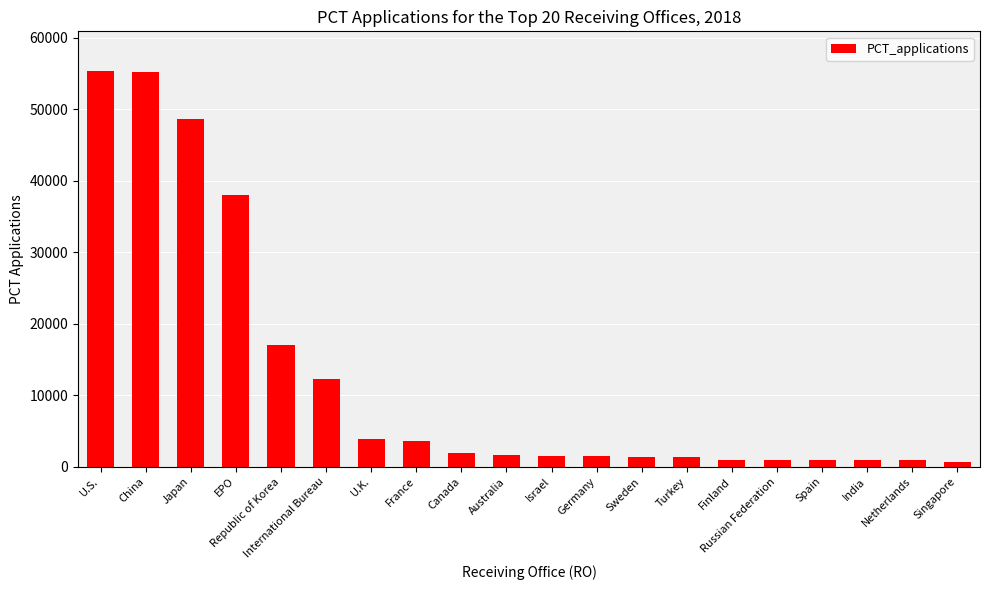

Read the value at Germany, to the nearest 50.

1450